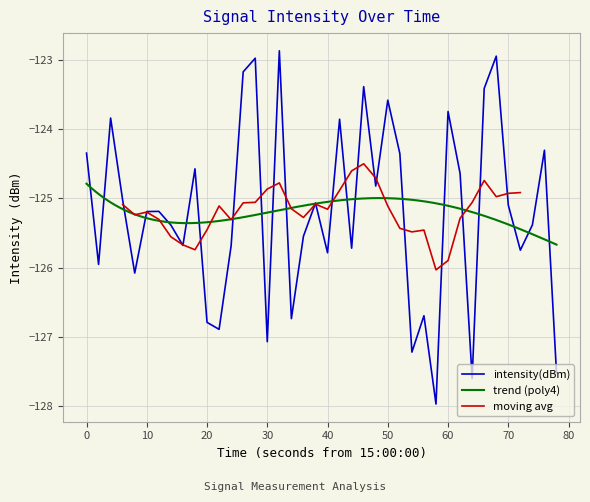

What is the difference between the second highest and minimum values?

5.0